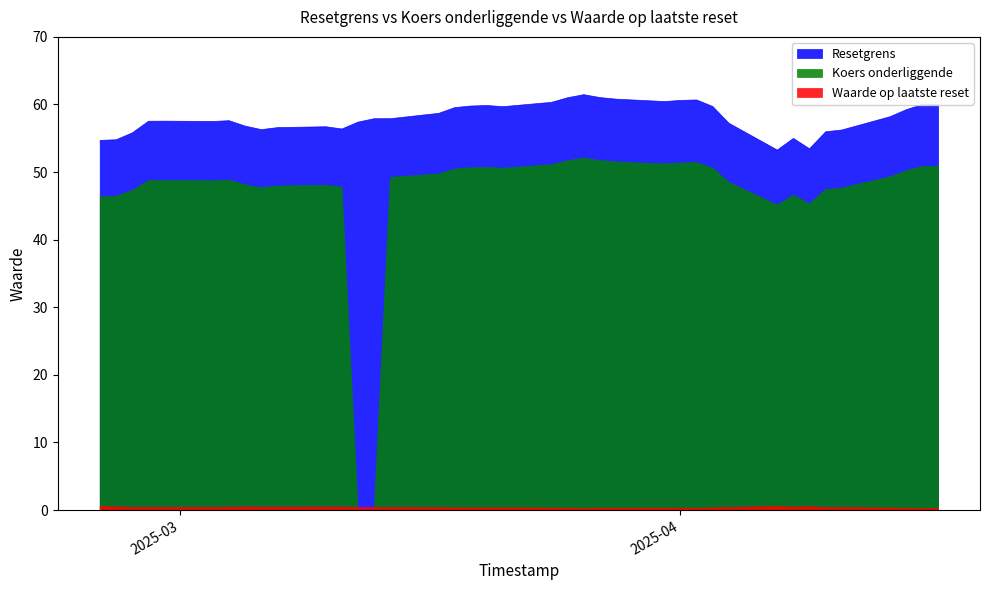

What is the sum of the Waarde op laatste reset values at 2025-03-17 and 2025-04-14?

0.8